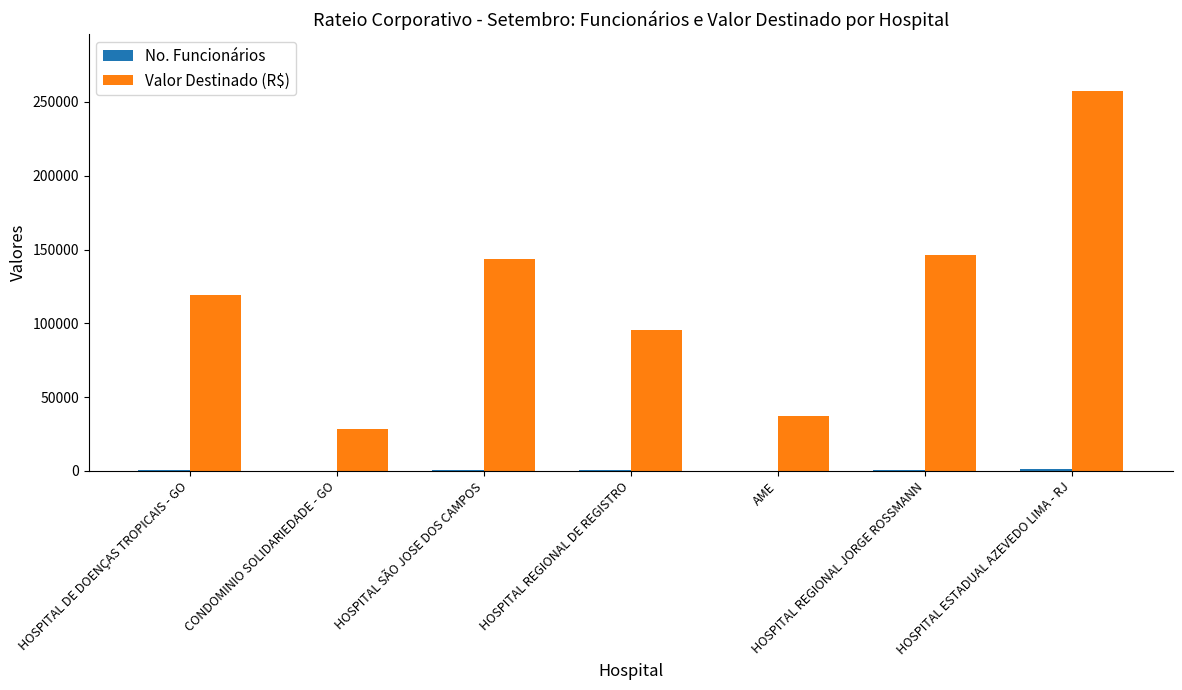

Which series has the largest total across all categories?

Valor Destinado (R$)